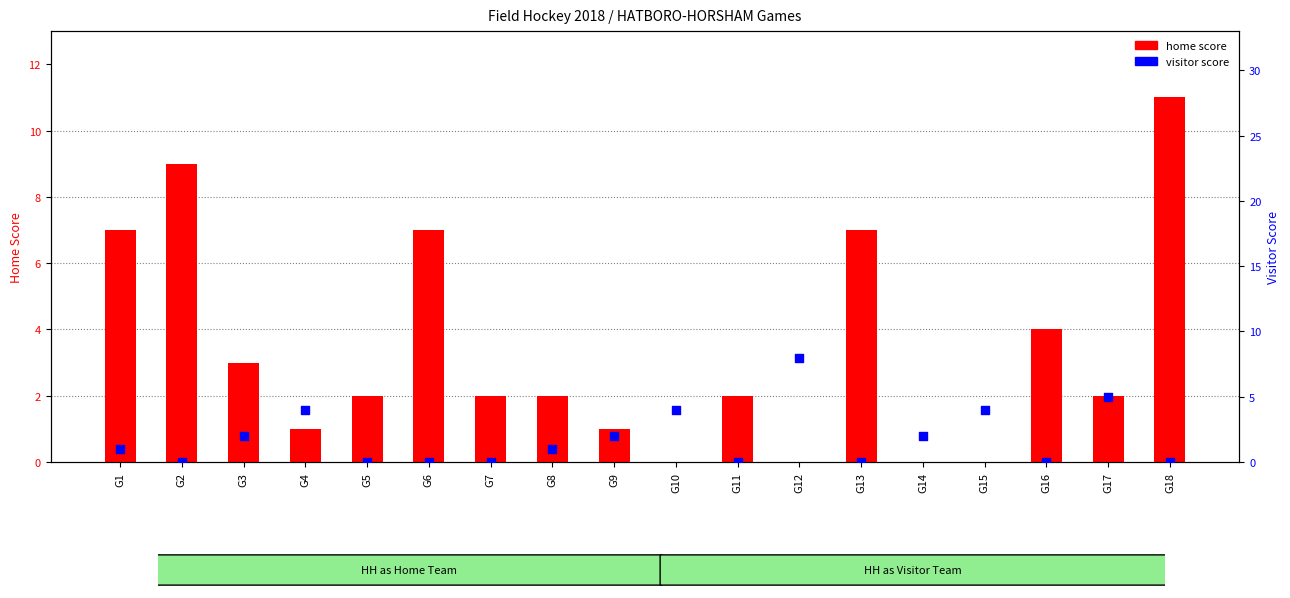

Which series has the largest Y range (max minus min)?

home score